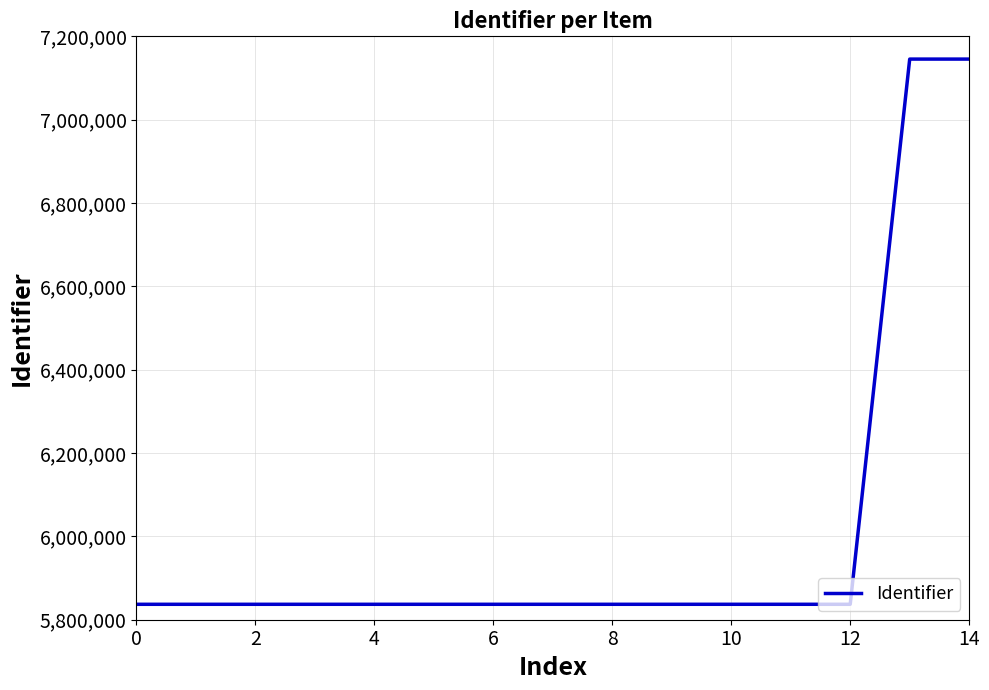

What is the greatest value displayed?

7145399